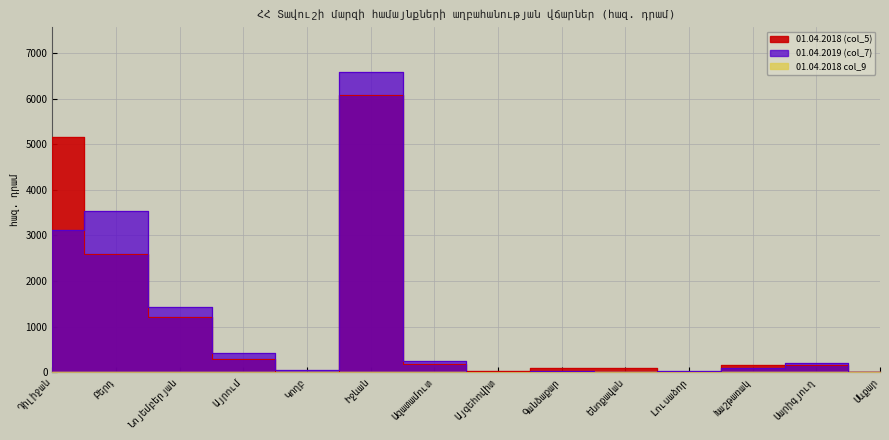

How many data points in 01.04.2018 col_9 are above 0?

1